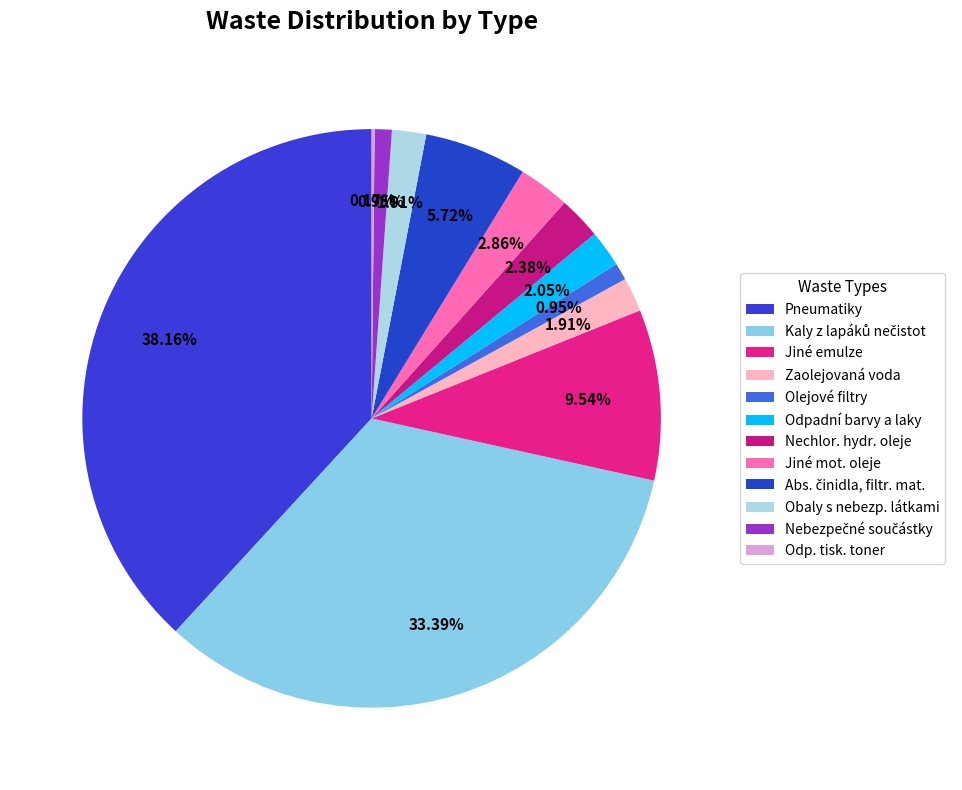

What percentage is the Odpadní barvy a laky slice, to the nearest percent?

2%